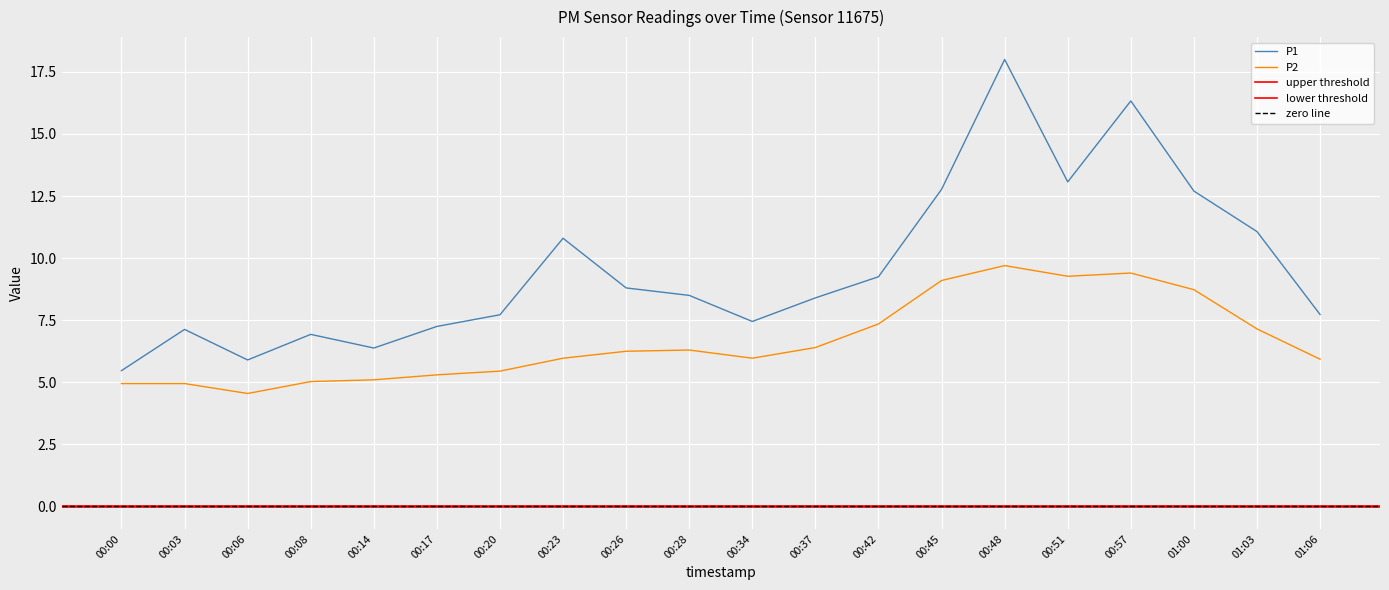

What is the sum of all P2 values?

132.8